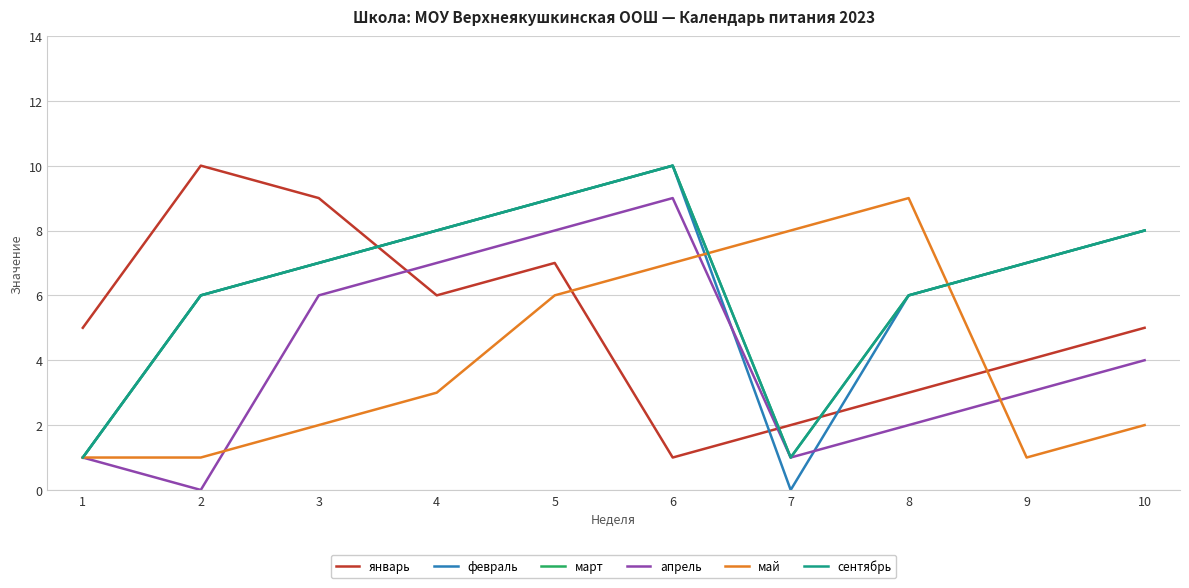

Rank the series at 9 from highest to lowest value.

февраль, март, сентябрь, январь, апрель, май